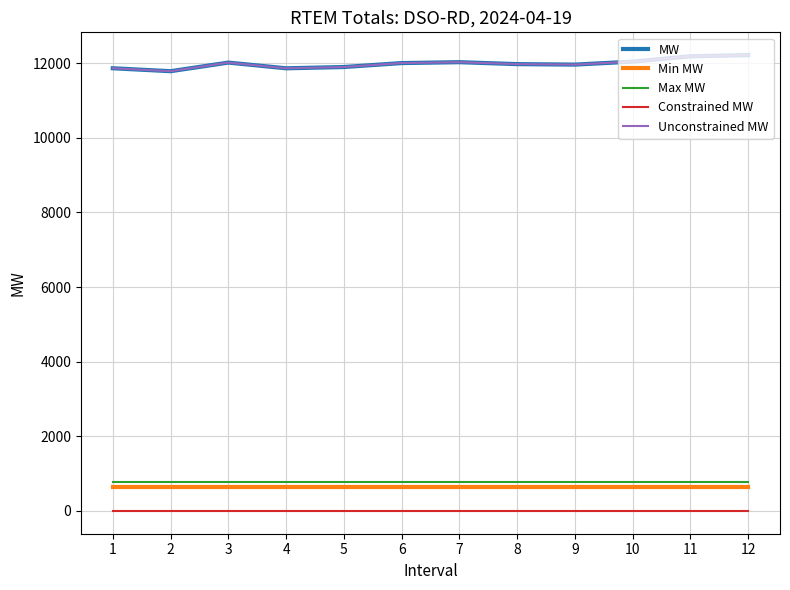

True or false: Max MW and Constrained MW intersect in this chart.

False